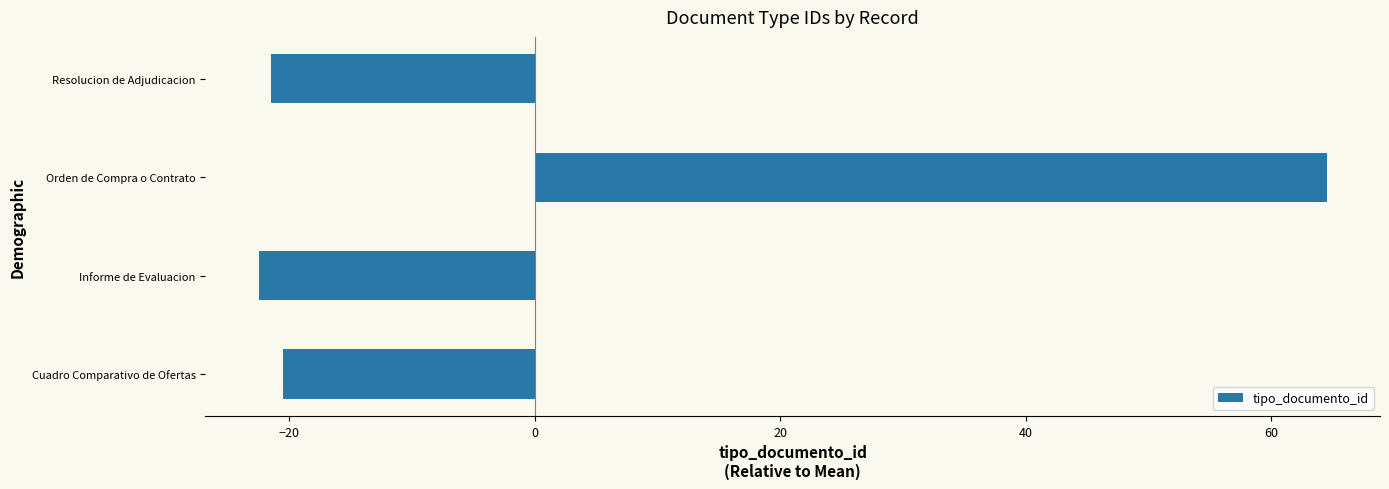

Reading bottom to top, extract all data points from this chart.

-20.5	-22.5	64.5	-21.5